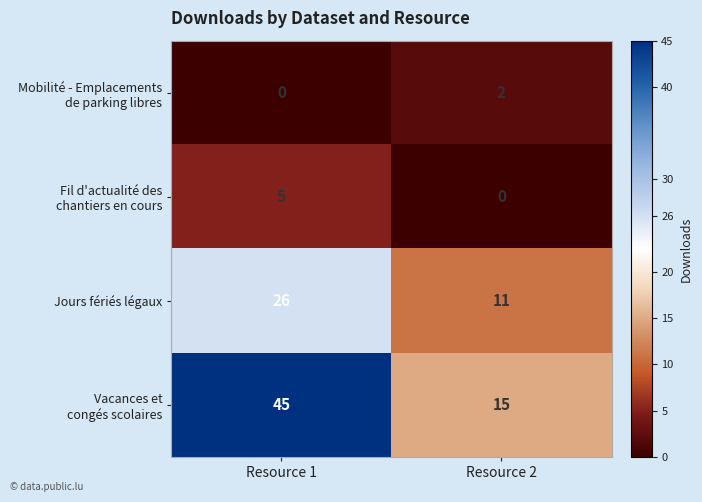

At which category is the sum across all series the highest?

Resource 1